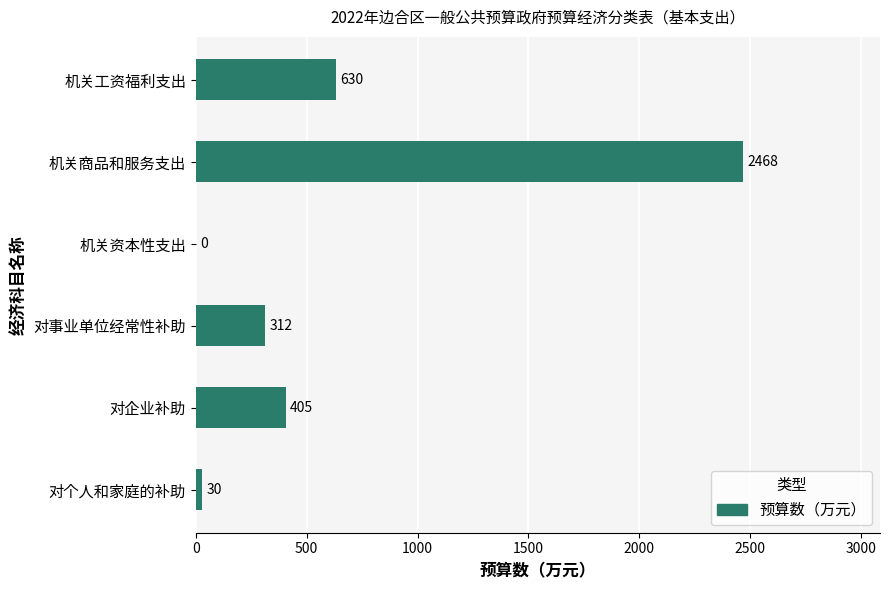

How many data points does each series have?

6